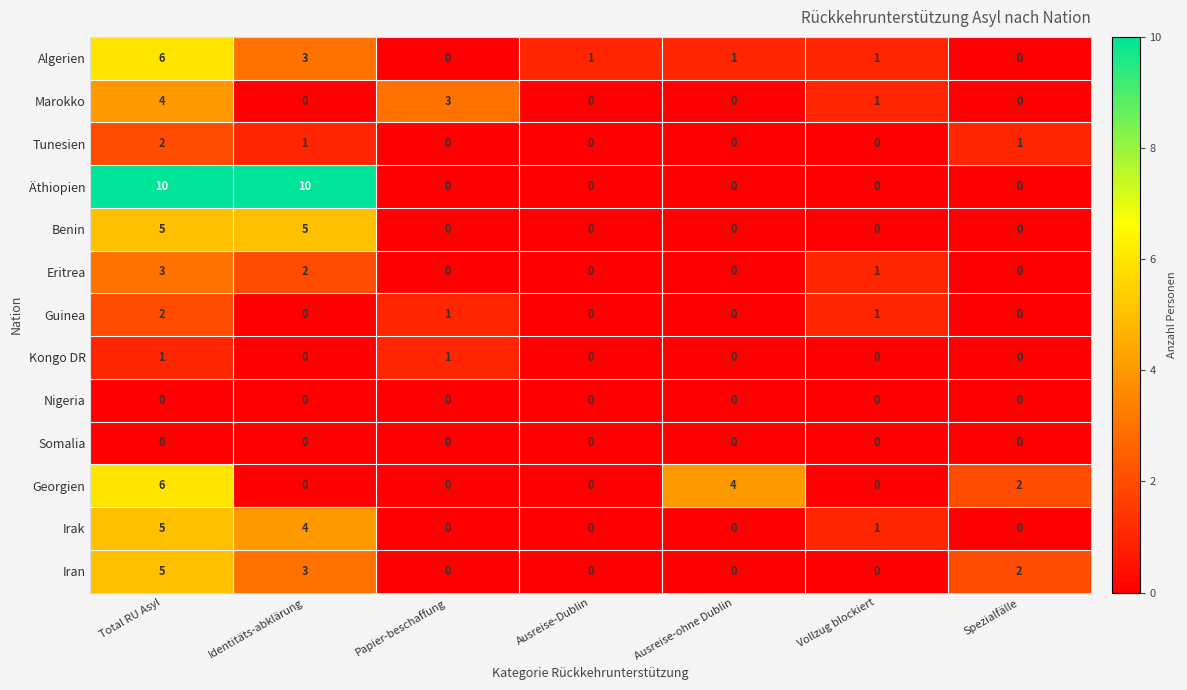

True or false: Tunesien has a value of 0 at Vollzug blockiert.

True